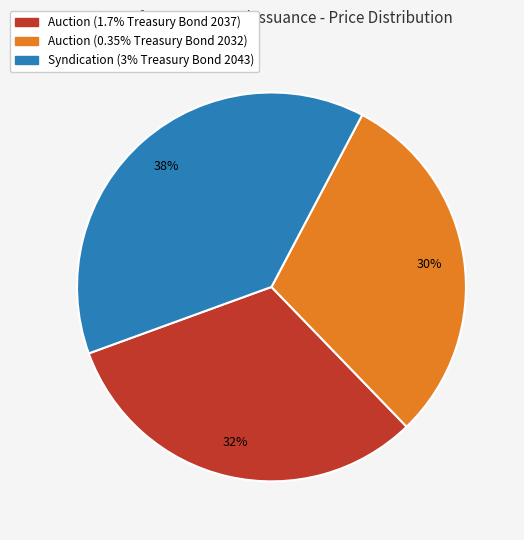

Which slice is the largest?

Syndication (3% Treasury Bond 2043)